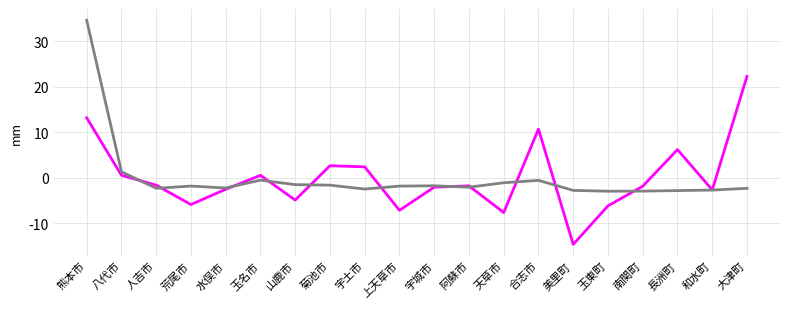

What is the total value across all series at 山鹿市?

-6.4